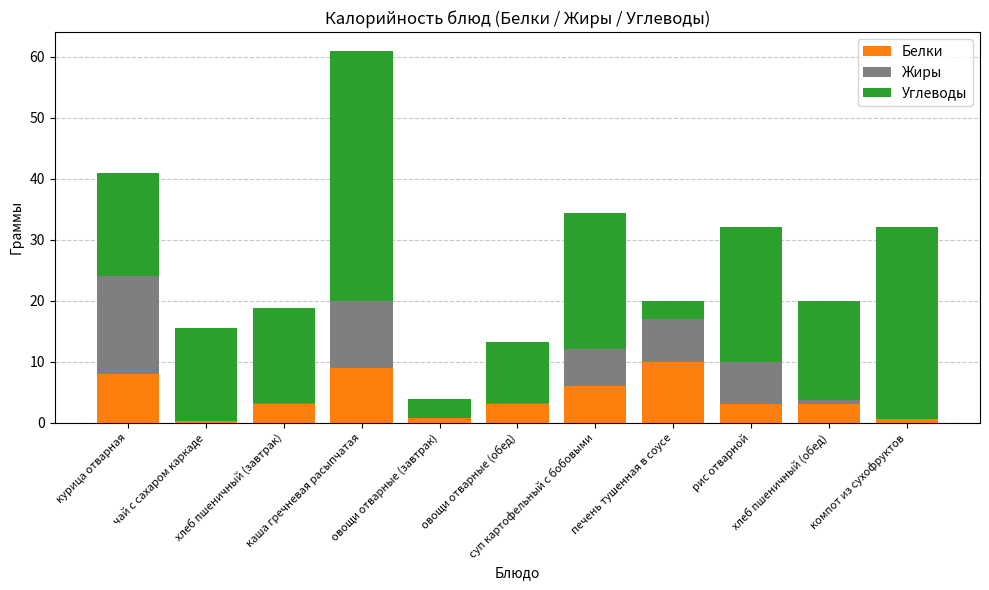

What is the sum of all Белки values?

46.6